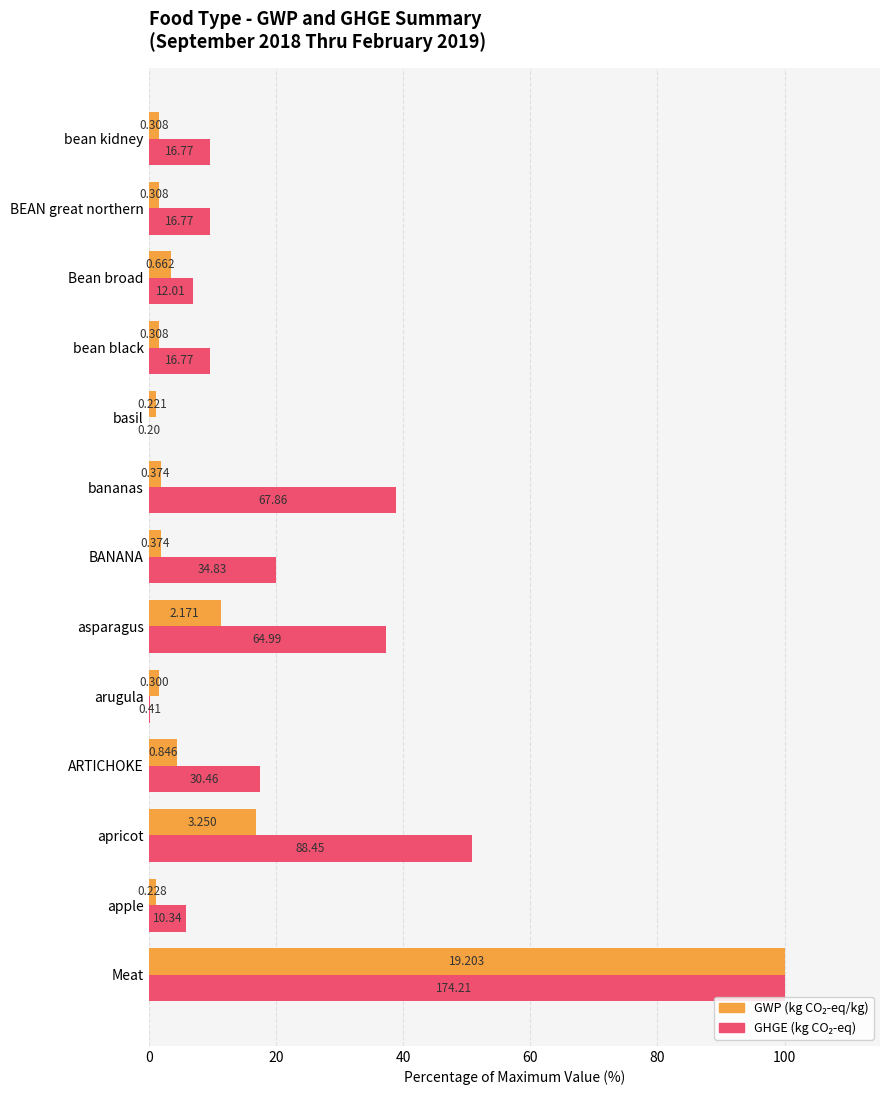

What is the value of the GHGE (kg CO2-eq) bar at the 12th from the left?

9.6